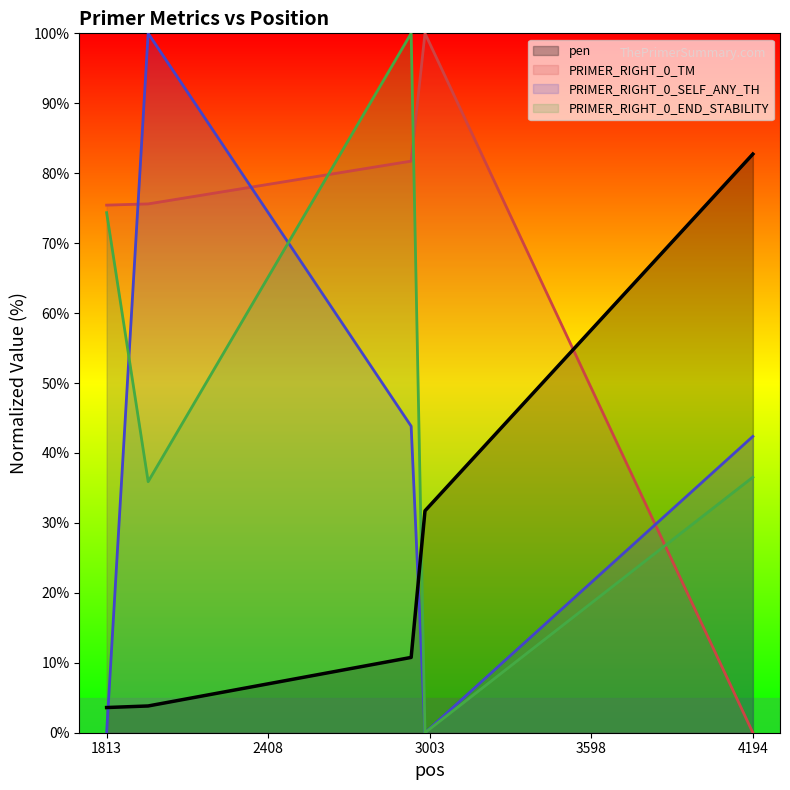

What is the difference between the highest and lowest values at 1813?

75.4